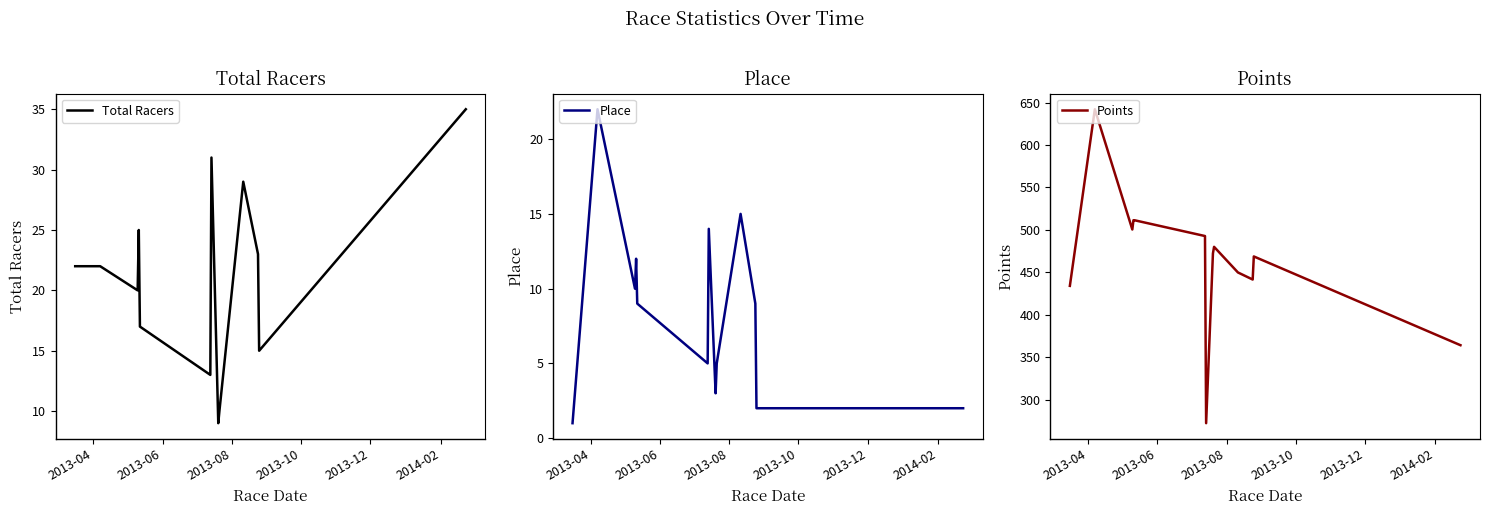

Which series has the largest range (max minus min)?

Points